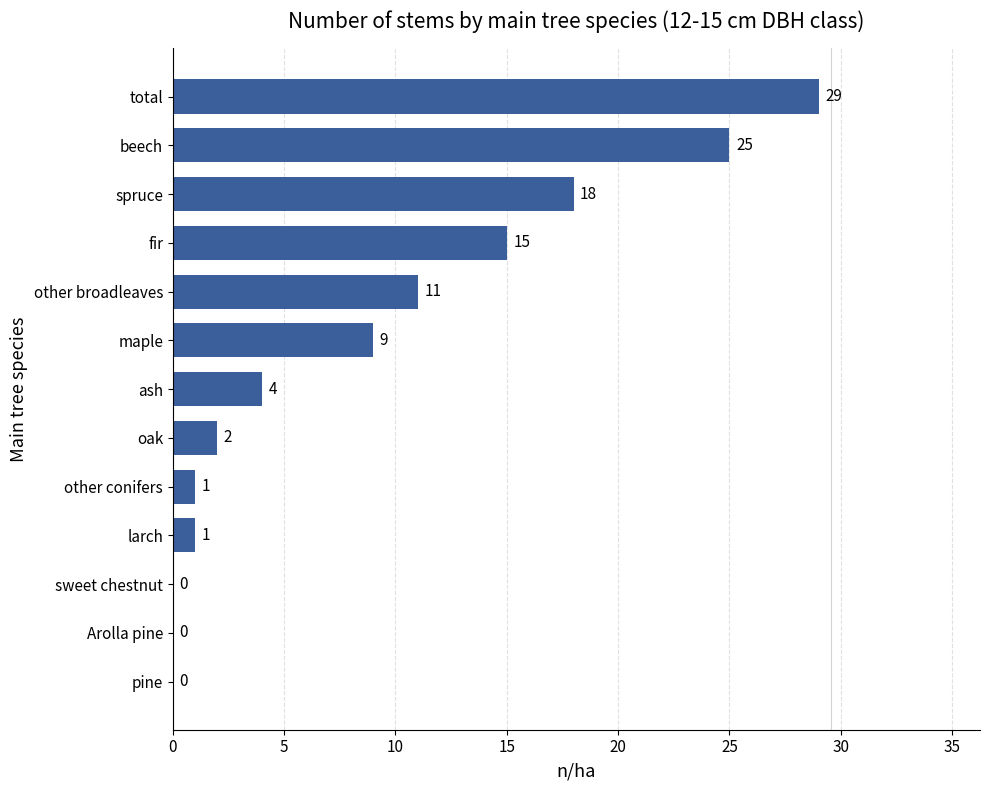

Where is the data nearest to the value 14?

fir